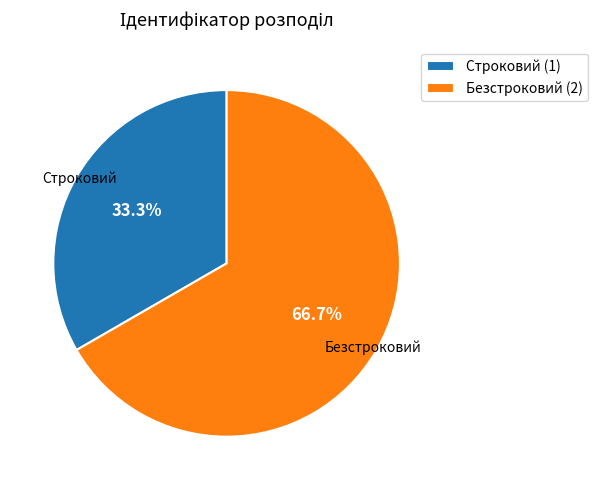

Combined, do Безстроковий and Строковий account for over 50%?

Yes